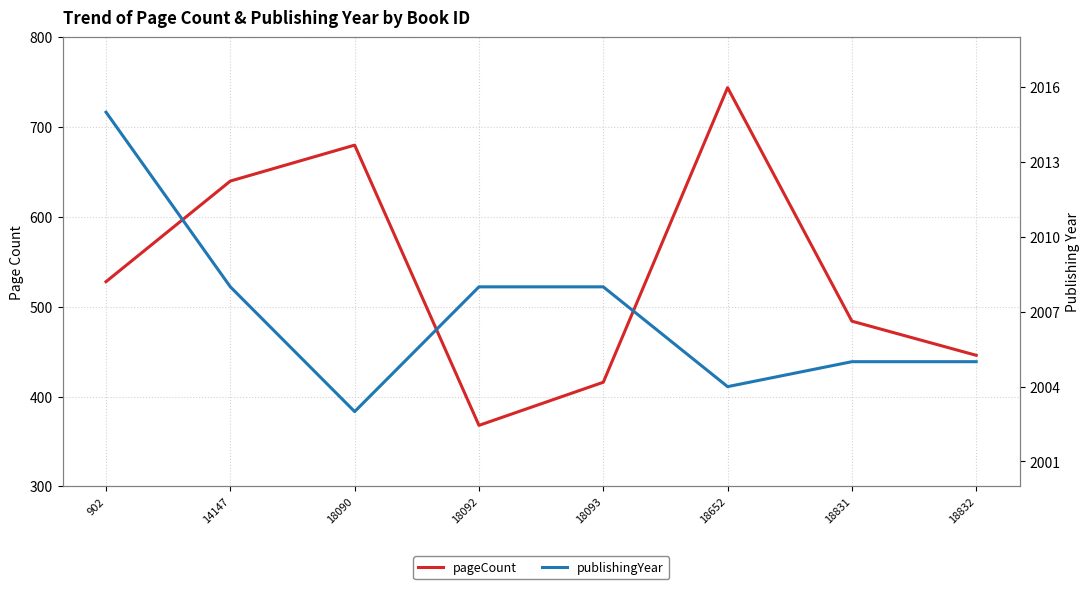

What is the minimum value shown in the chart?

368